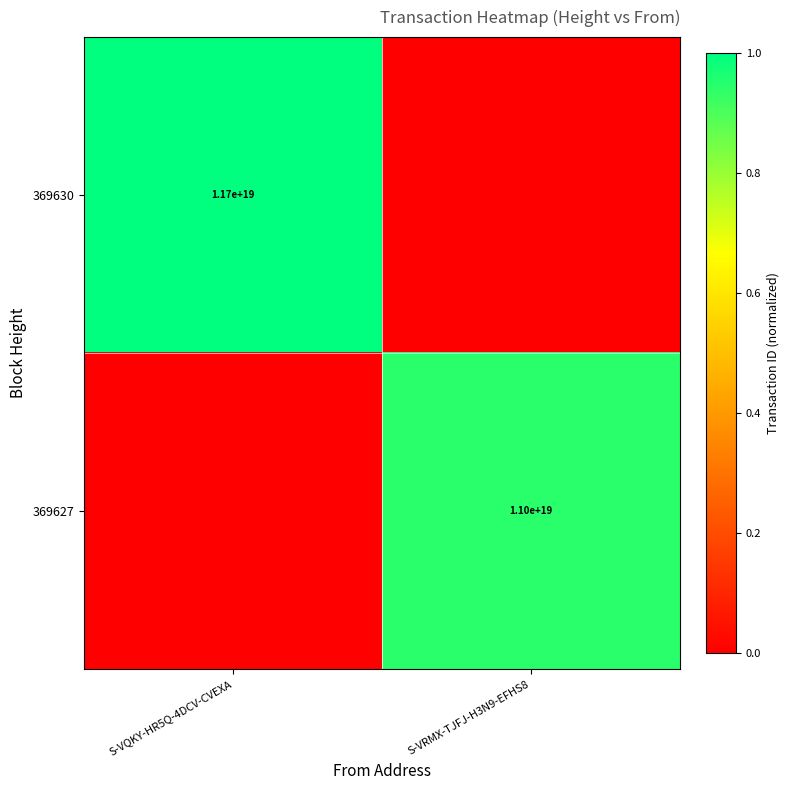

The 369627 series shows 11000000000000000000 at S-VRMX-TJFJ-H3N9-EFHS8. True or false?

True